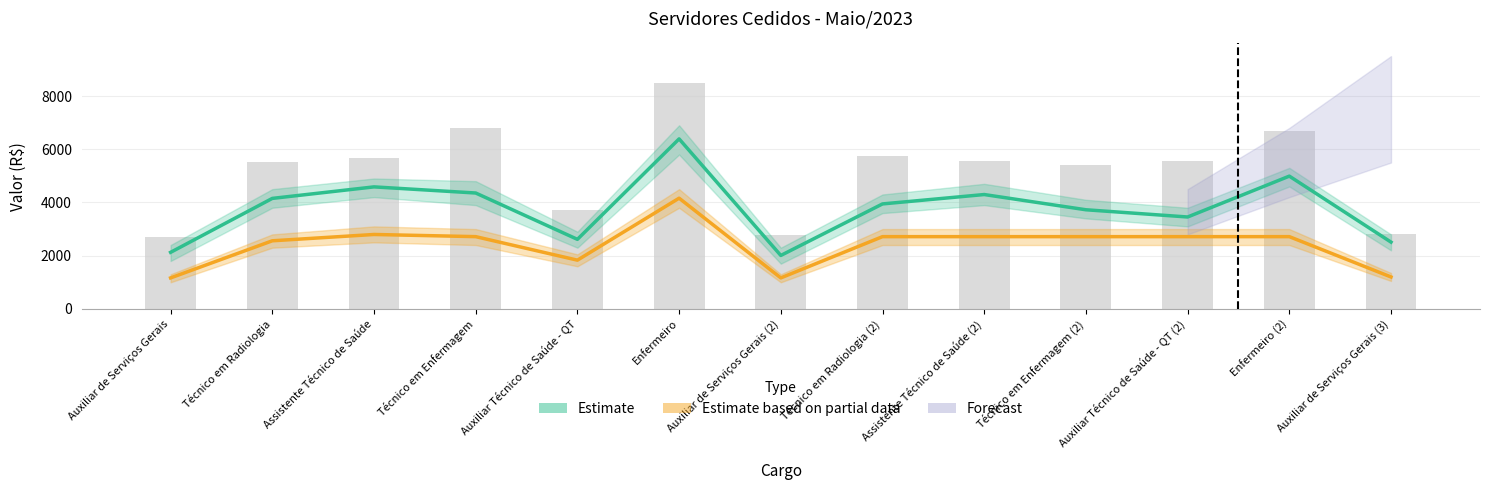

What is the total value across all series at Assistente Técnico de Saúde?

13038.5